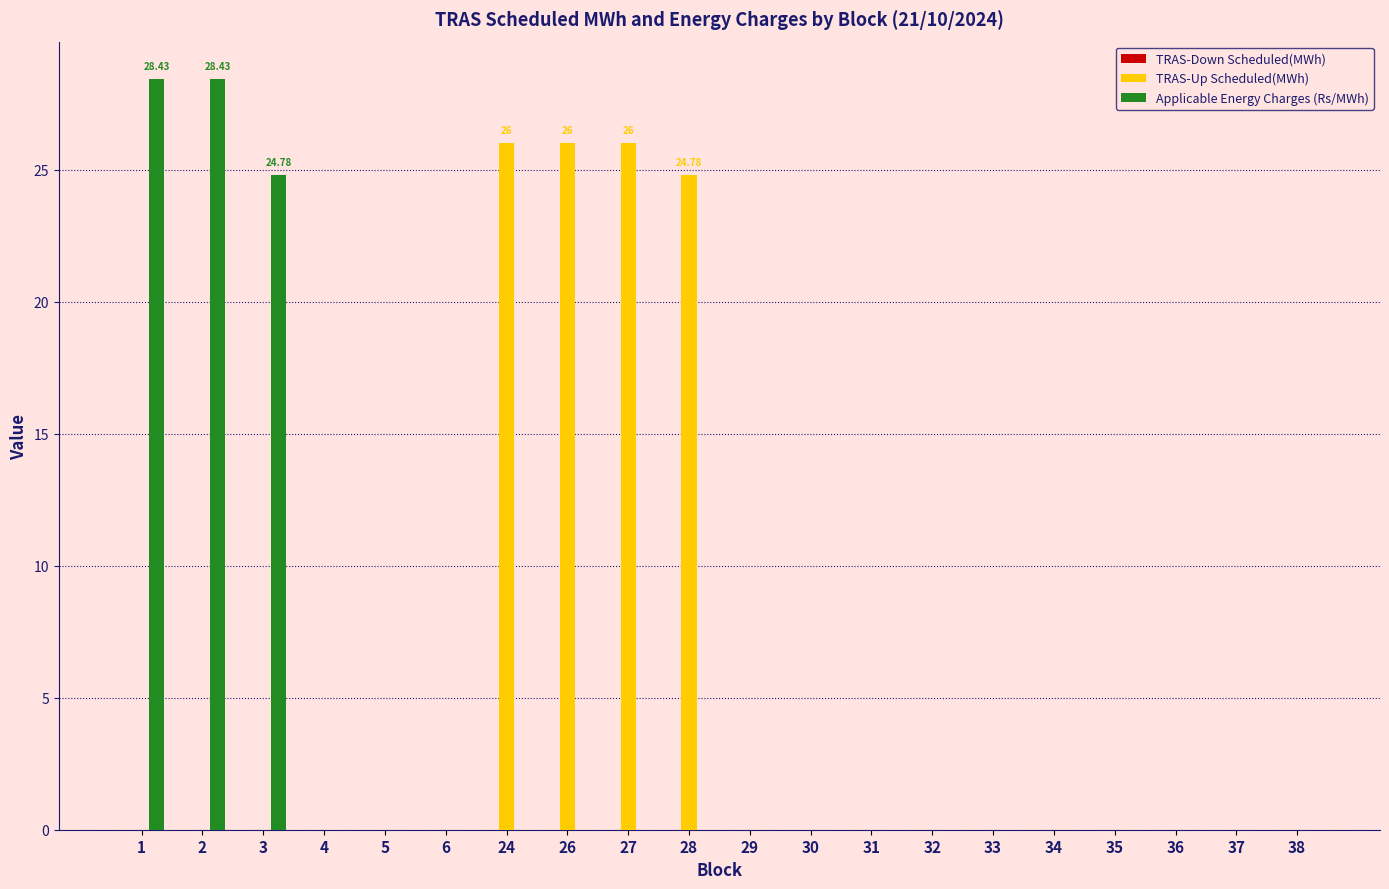

Which series changed the most between 27 and 37?

TRAS-Up Scheduled(MWh)